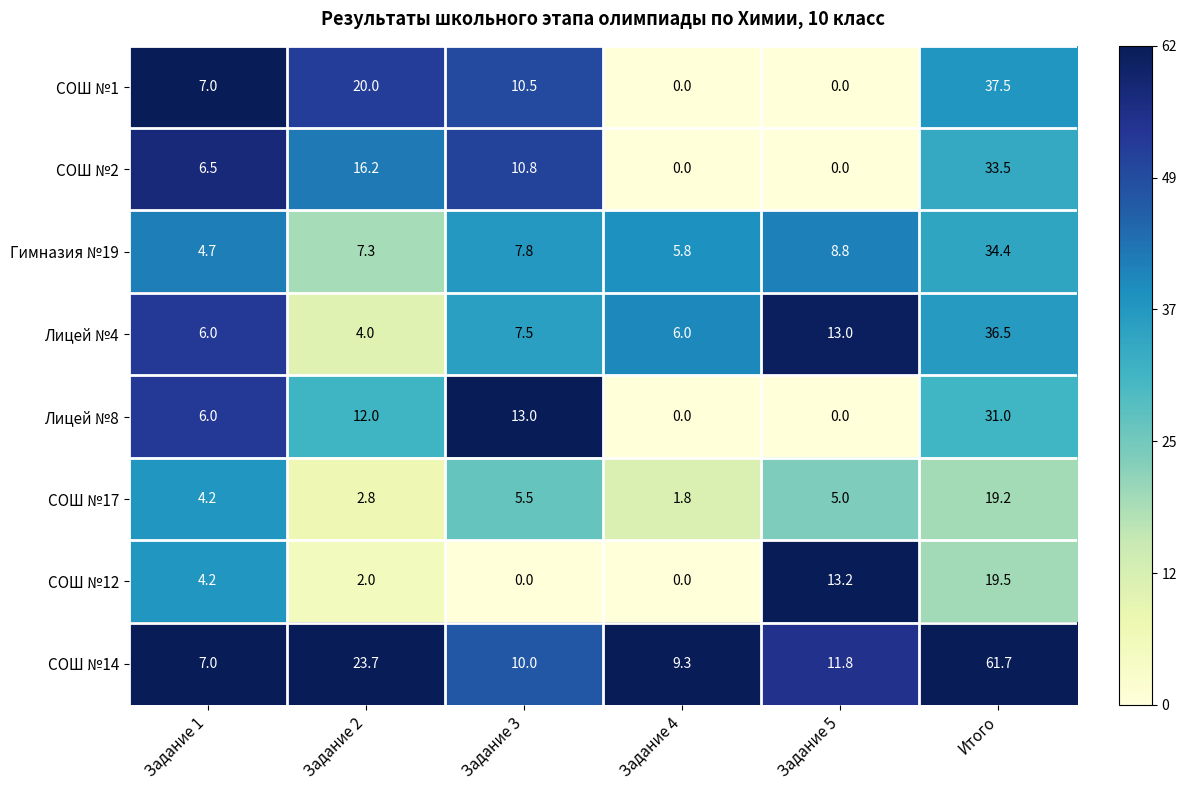

At which category is the sum across all series the highest?

Итого